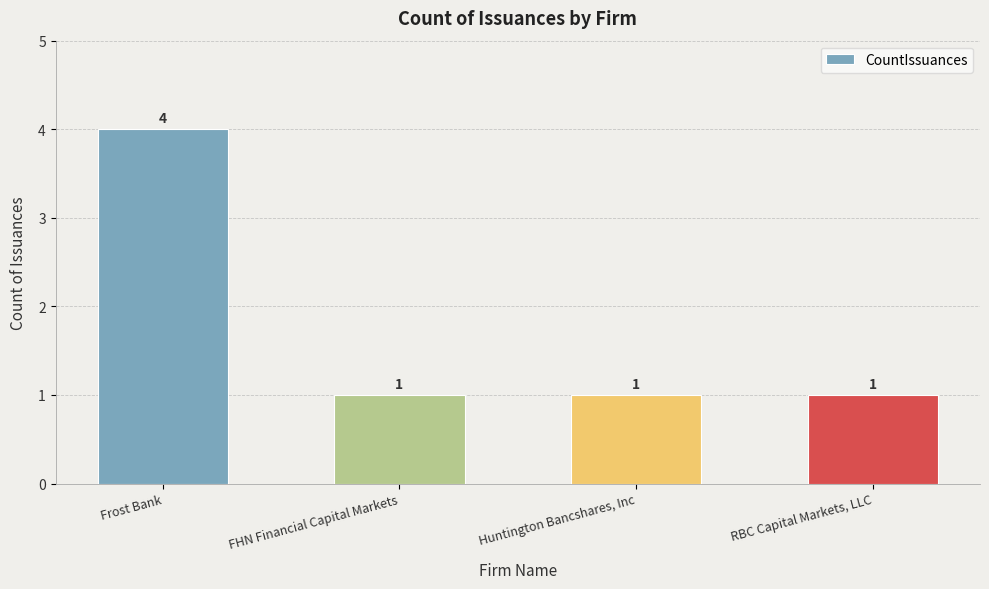

What is the smallest value displayed?

1